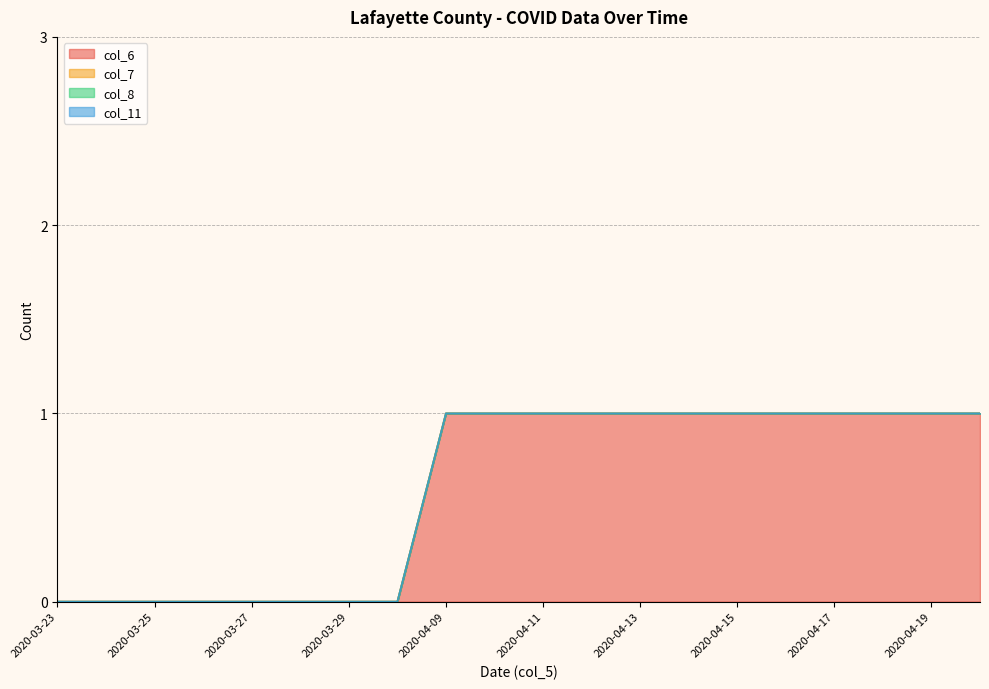

How many lines are shown in the chart?

4